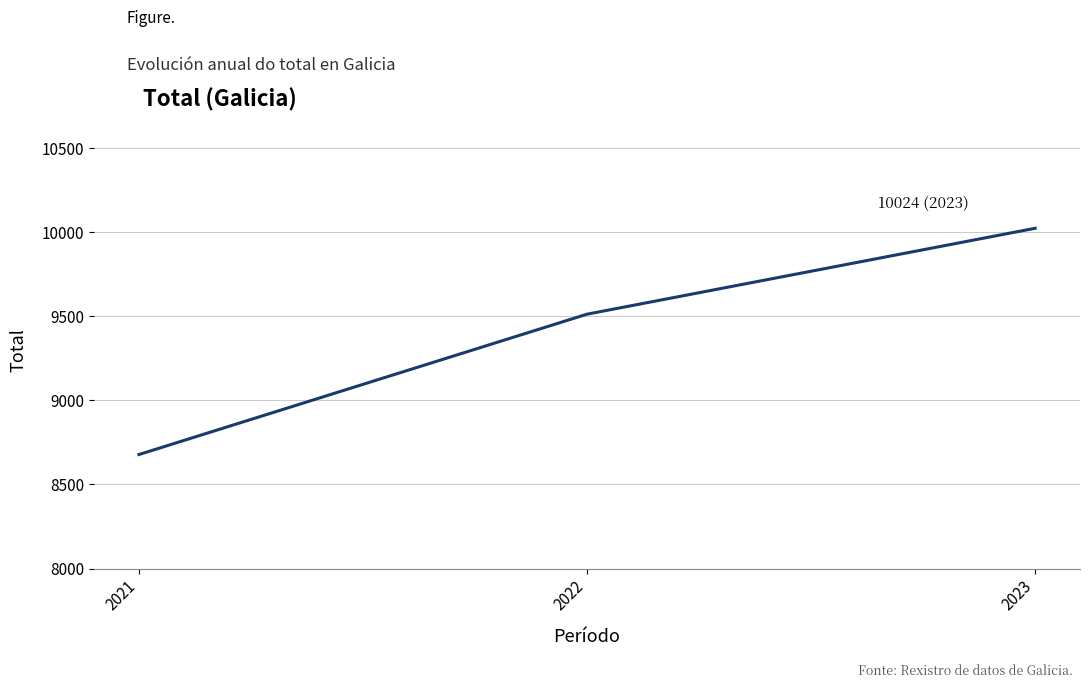

Rank the categories by value from highest to lowest.

2023, 2022, 2021